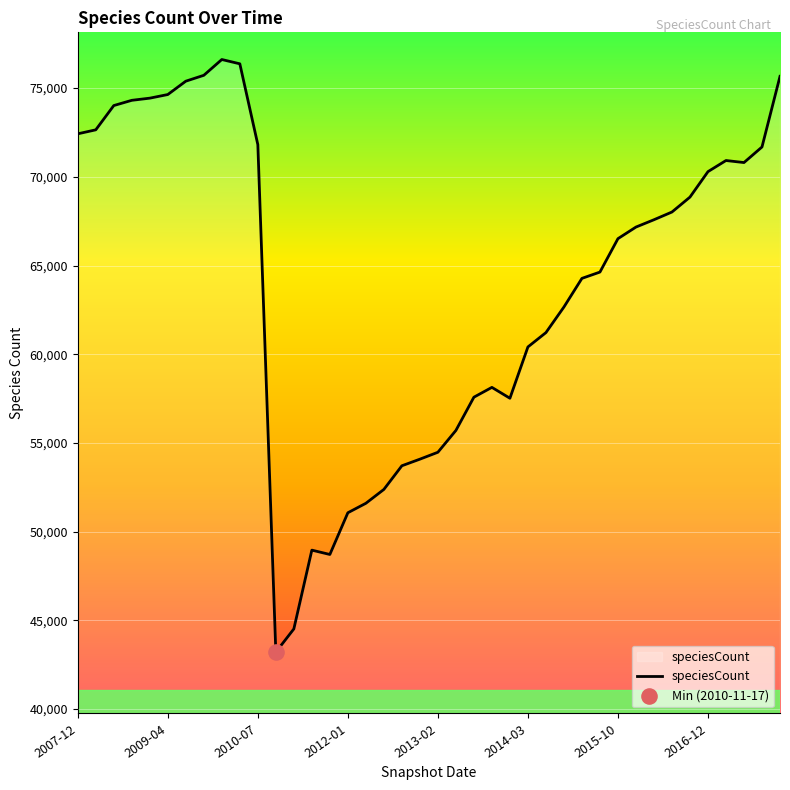

What is the difference between the maximum and minimum values?

33404